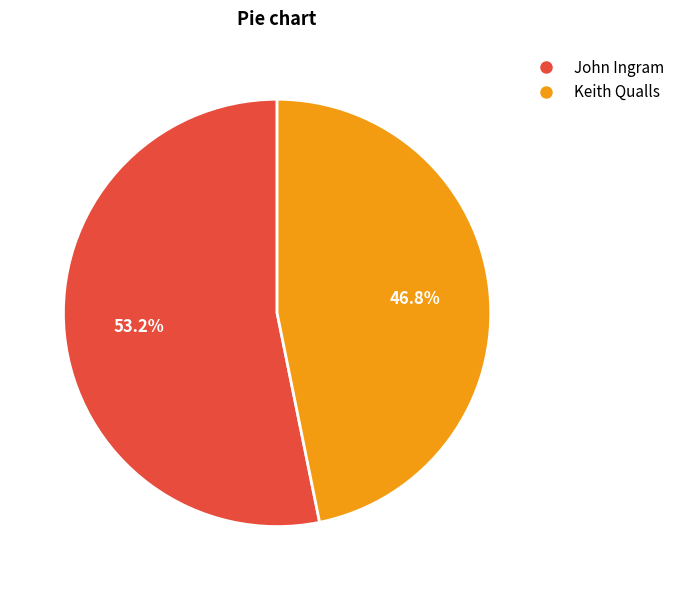

Is it true that John Ingram is 45% of the pie?

False